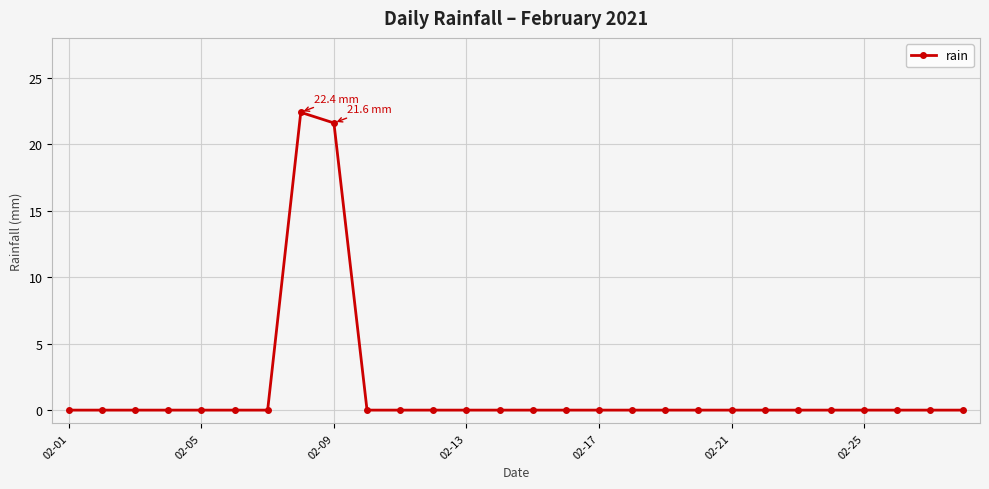

What is the average value?

1.6